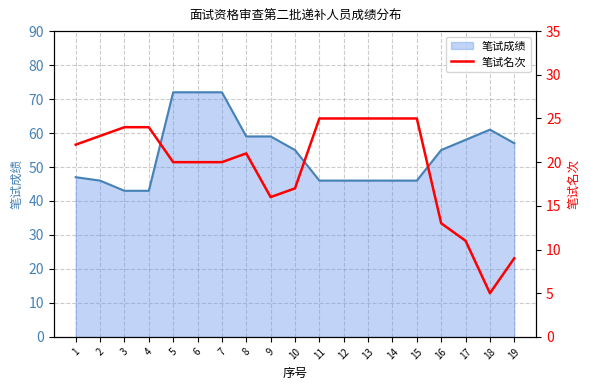

True or false: the data shows 36 at 1.

False